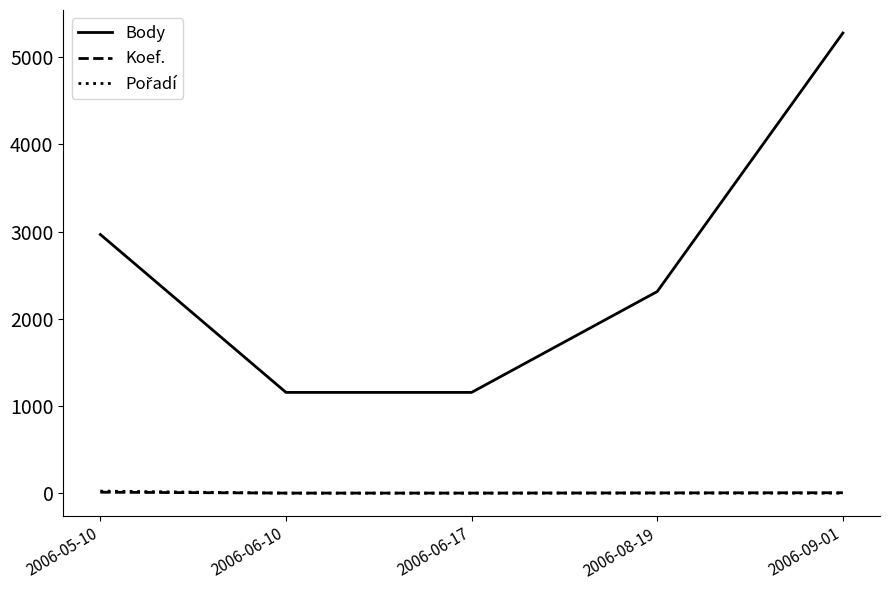

Which series has the widest spread of values?

Body